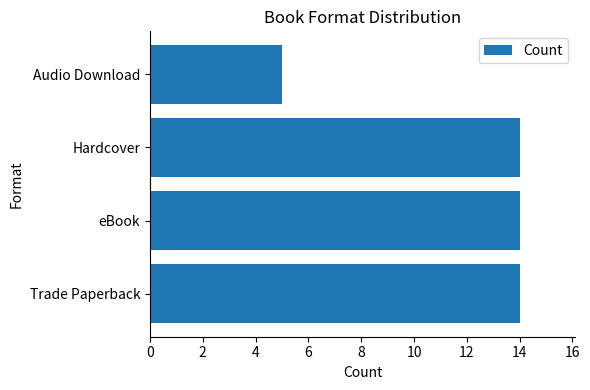

What is the smallest value displayed?

5